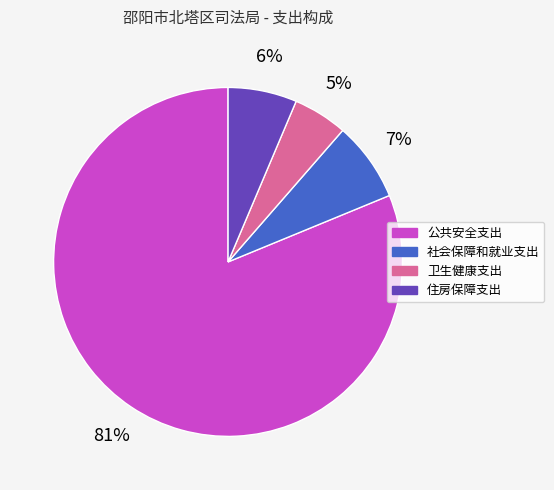

Is there a majority slice in this chart?

Yes